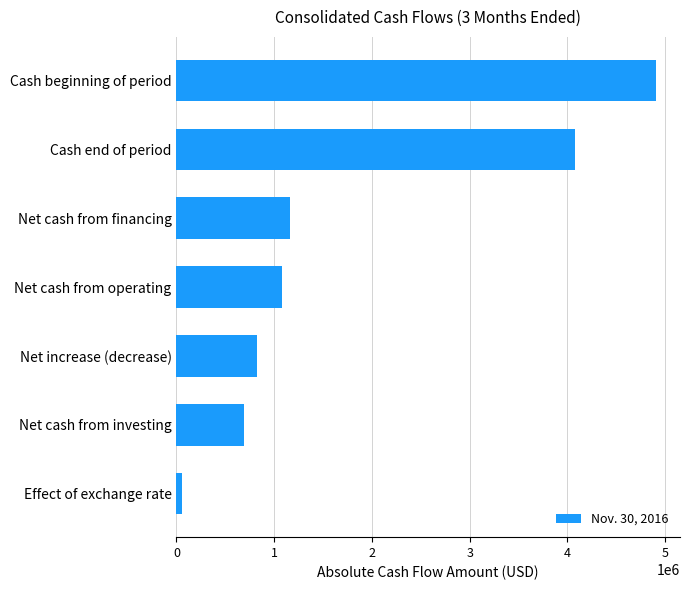

Reading bottom to top, extract all data points from this chart.

Effect of exchange rate=60036	Net cash from investing=689622	Net increase (decrease)=828551	Net cash from operating=1083882	Net cash from financing=1162775	Cash end of period=4077058	Cash beginning of period=4905609